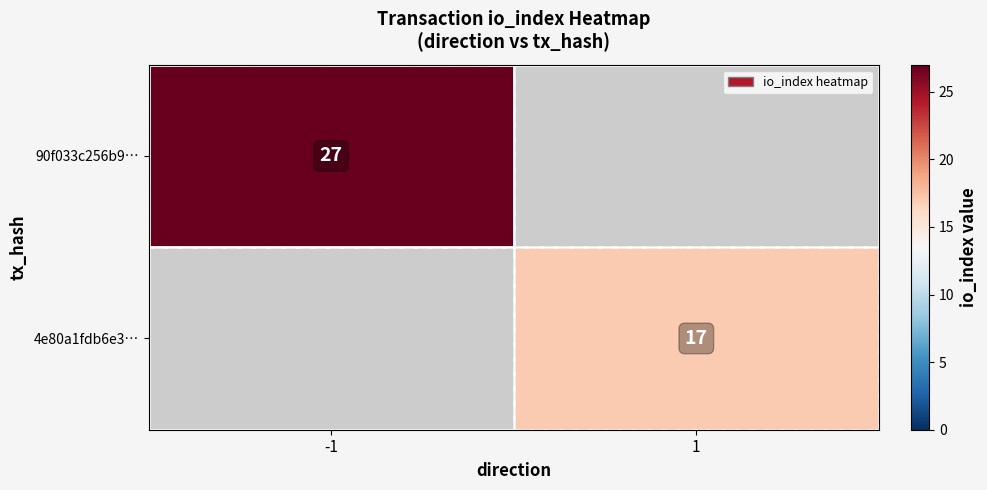

How many distinct data groups are displayed?

2